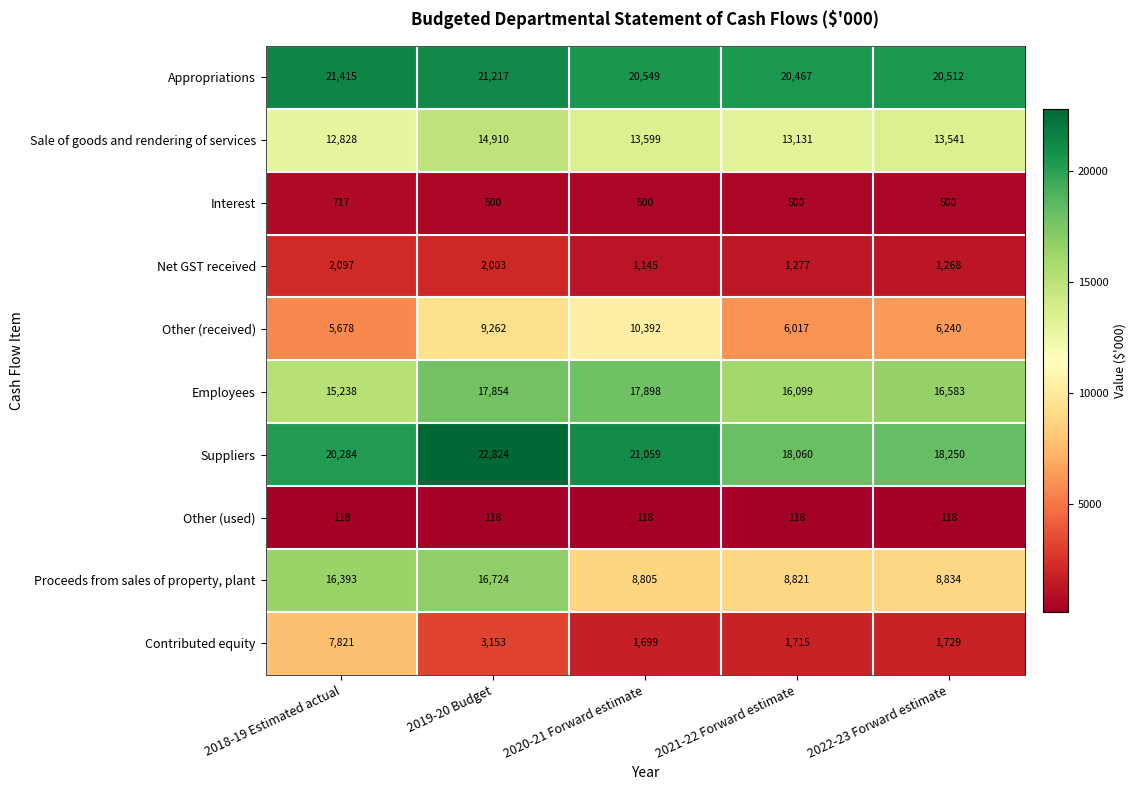

What is the difference between the maximum and second lowest values in the Other (received) series?

4375